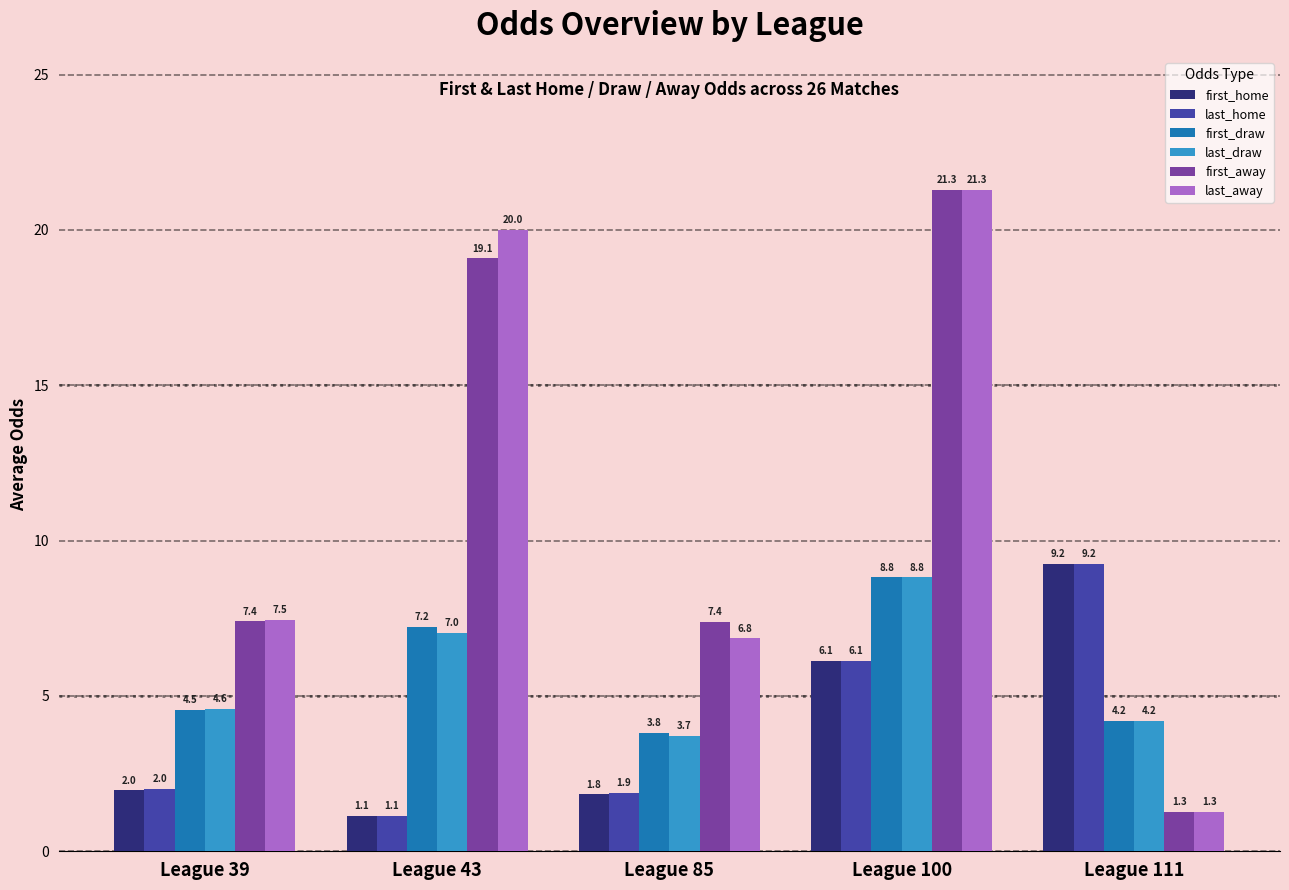

At which category is the sum across all series the highest?

League 100